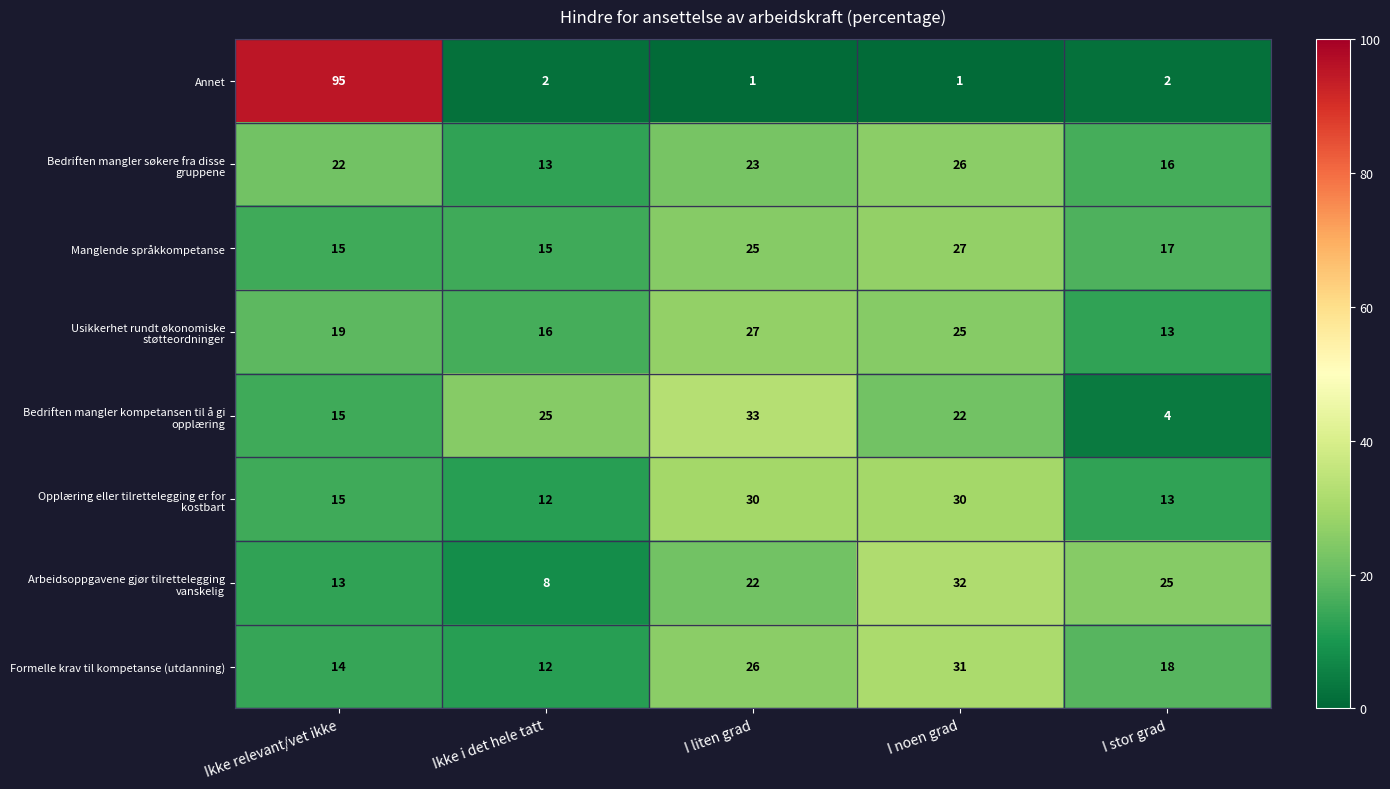

Between Ikke relevant/vet ikke and I stor grad, which series saw the biggest shift?

Annet